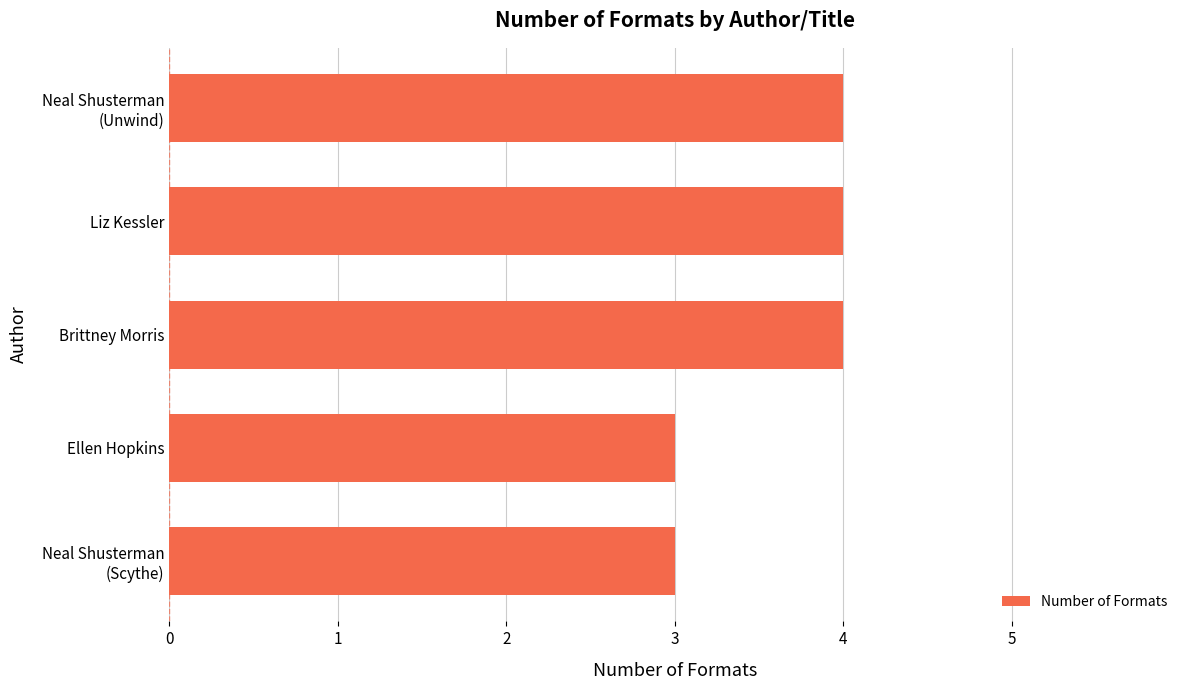

What is the sum of all values?

18